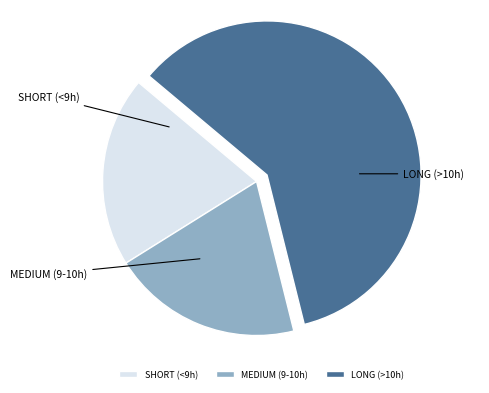

Do SHORT (<9h) and LONG (>10h) together represent more than half of the pie?

Yes